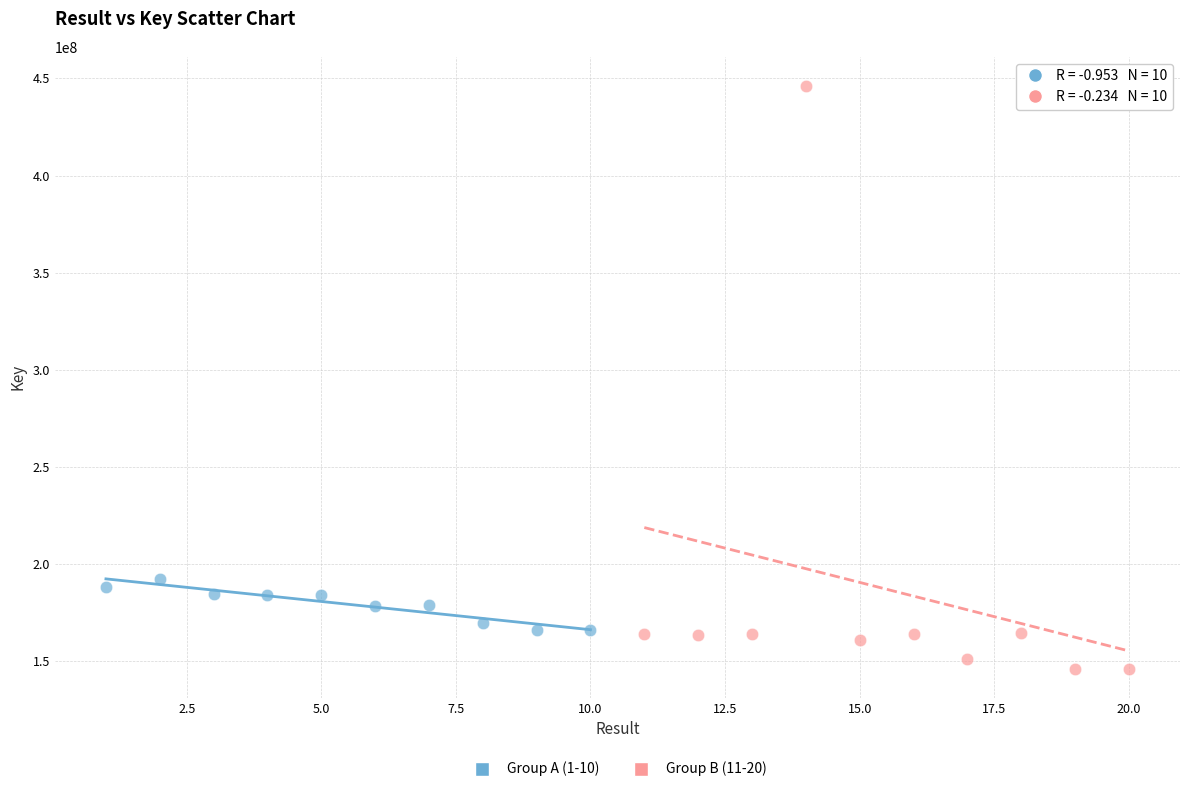

What are all the series names shown in the legend?

Group A (1-10), Group B (11-20)